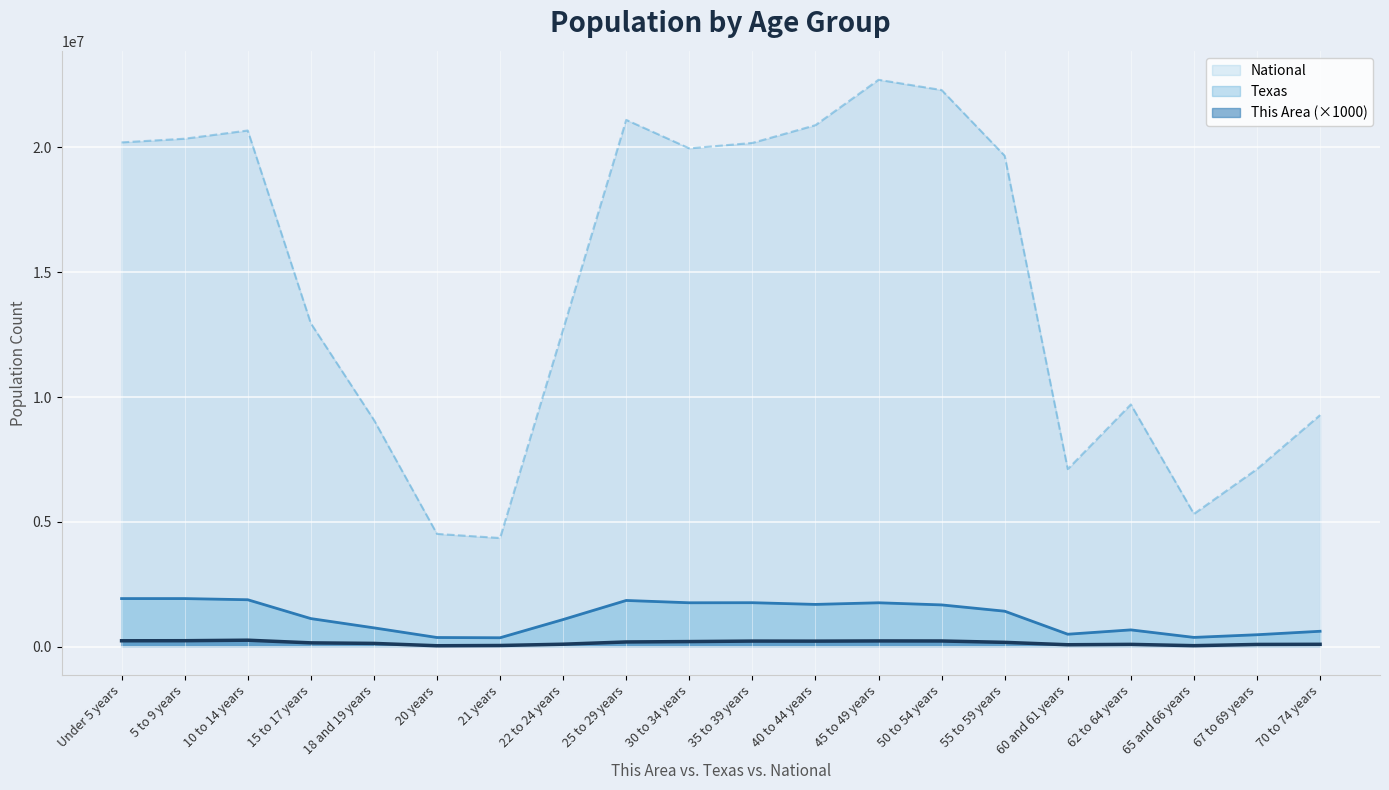

At which label is National closest to 13531442?

15 to 17 years